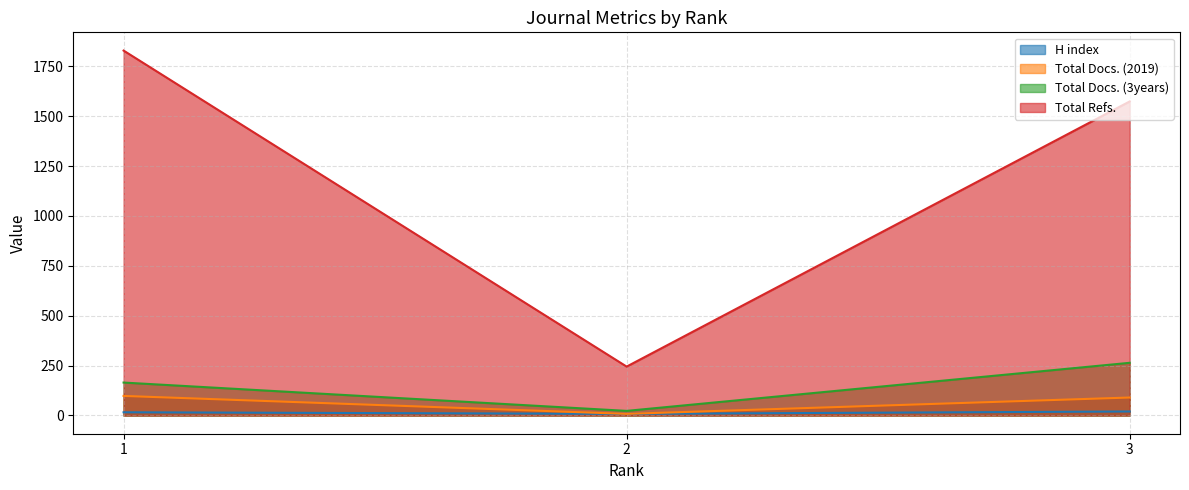

What is the sum of all Total Refs. values?

3648